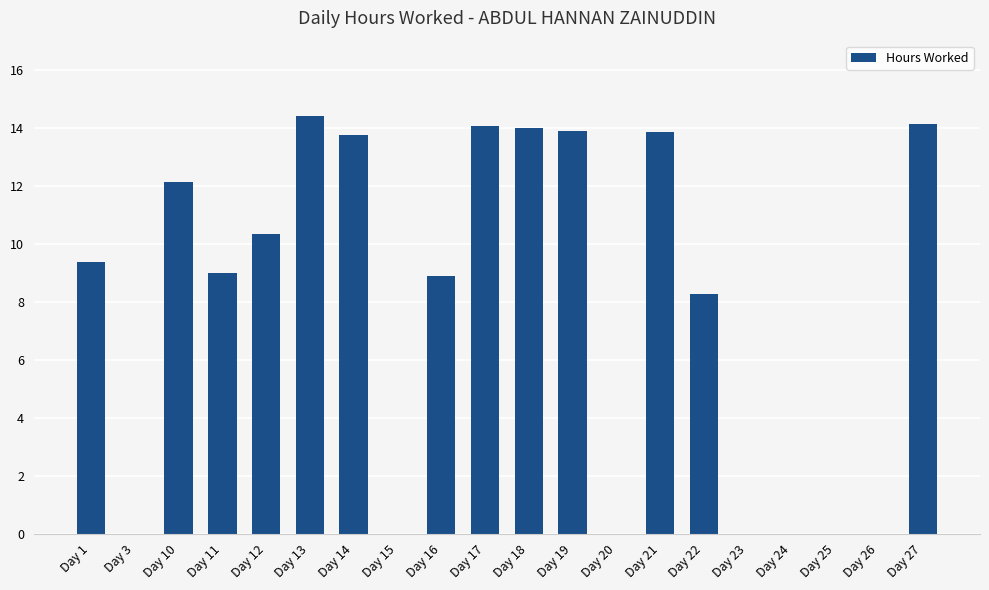

Are the bars horizontal?

No